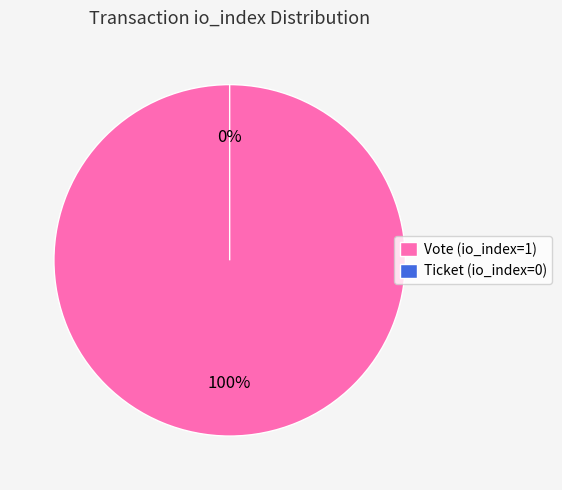

Is Ticket (io_index=0) the majority of the pie?

No